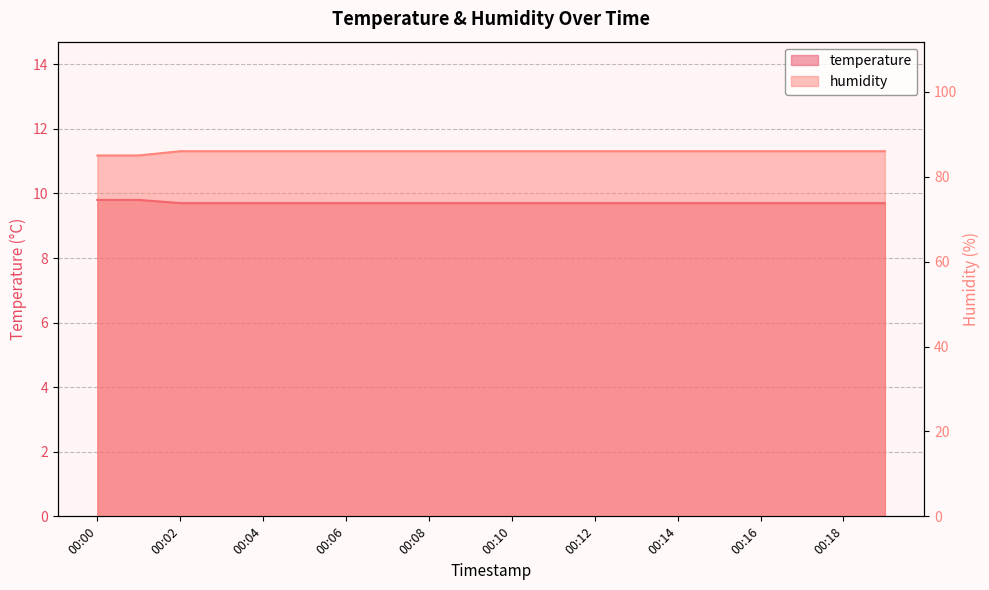

Rank the categories by humidity value from lowest to highest.

00:02, 00:03, 00:04, 00:05, 00:06, 00:07, 00:08, 00:09, 00:10, 00:11, 00:12, 00:13, 00:14, 00:15, 00:16, 00:17, 00:18, 00:19, 00:00, 00:01